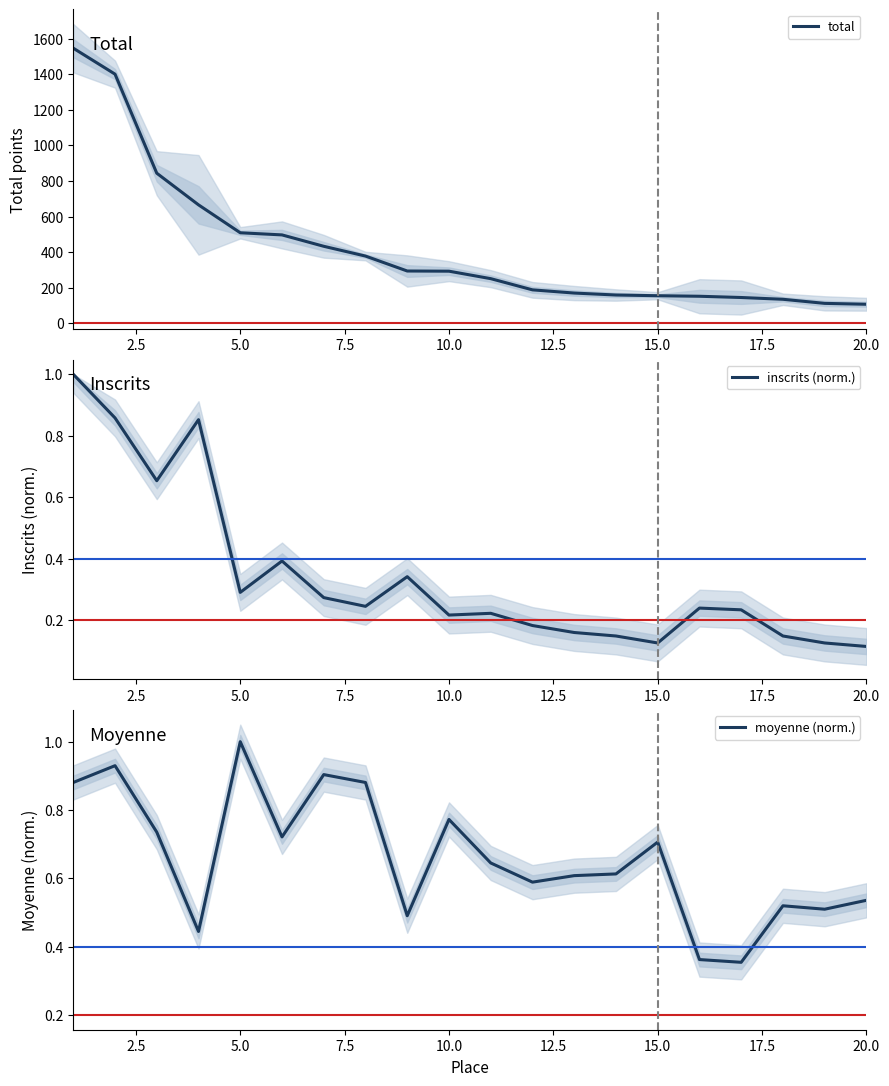

Which category has the highest value in the moyenne (norm.) series?

5.0